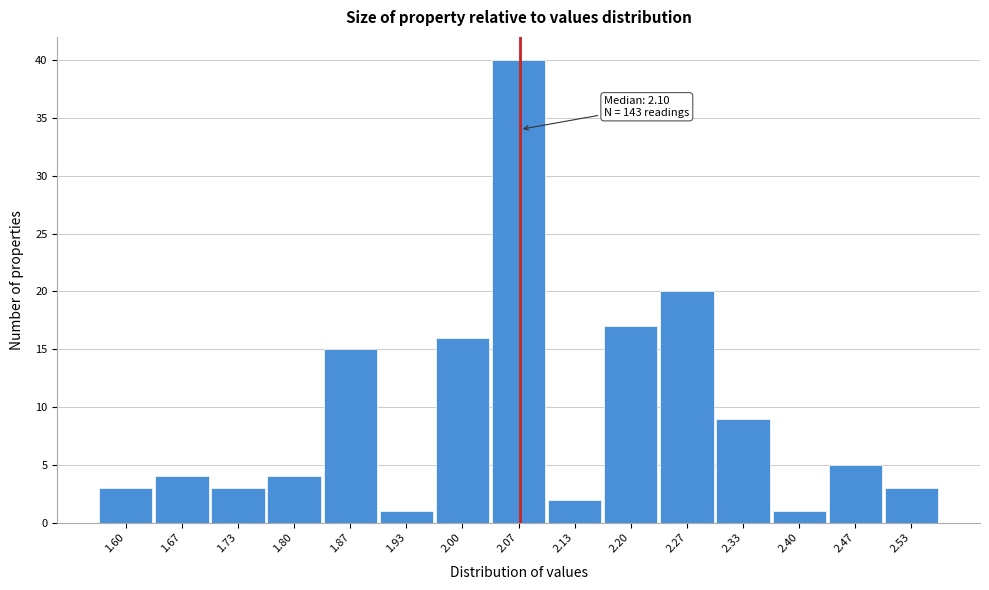

Reading left to right, extract all data points from this chart.

1.60=3	1.67=4	1.73=3	1.80=4	1.87=15	1.93=1	2.00=16	2.07=40	2.13=2	2.20=17	2.27=20	2.33=9	2.40=1	2.47=5	2.53=3